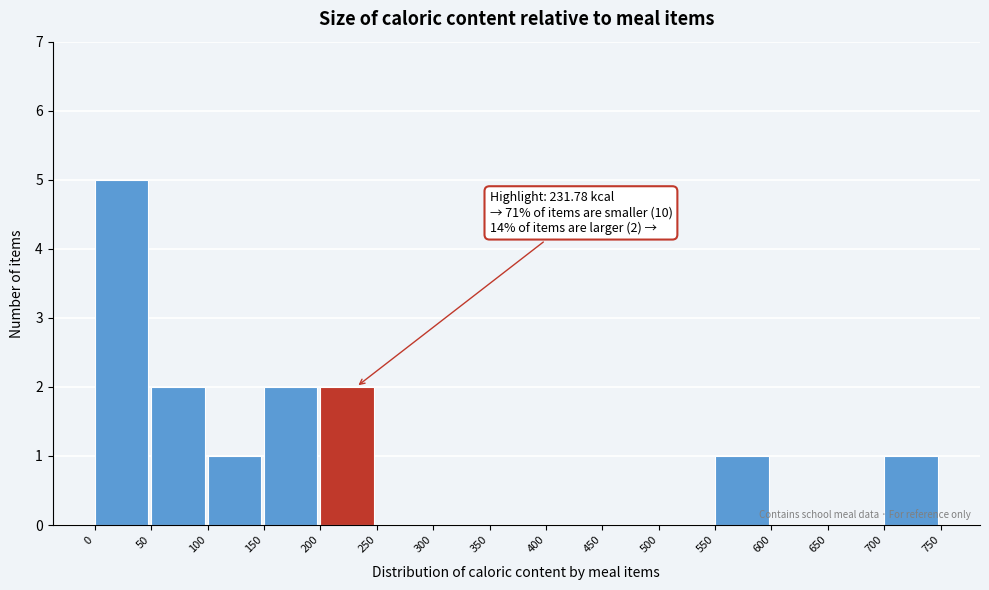

Over which range of the x-axis is the bar tallest?

0 to 50